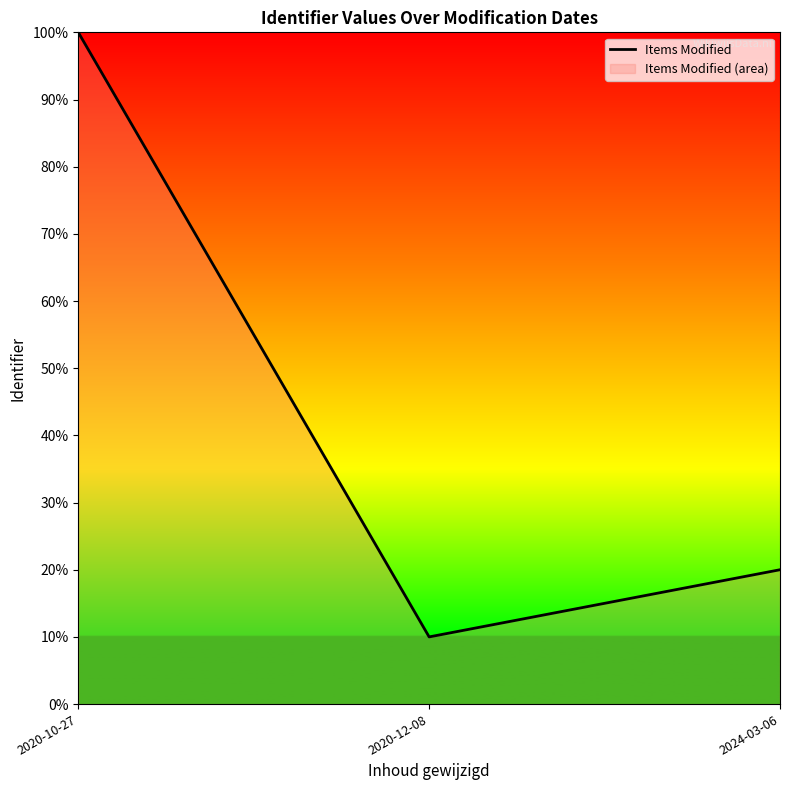

Reading left to right, extract all data points from this chart.

100	10	20